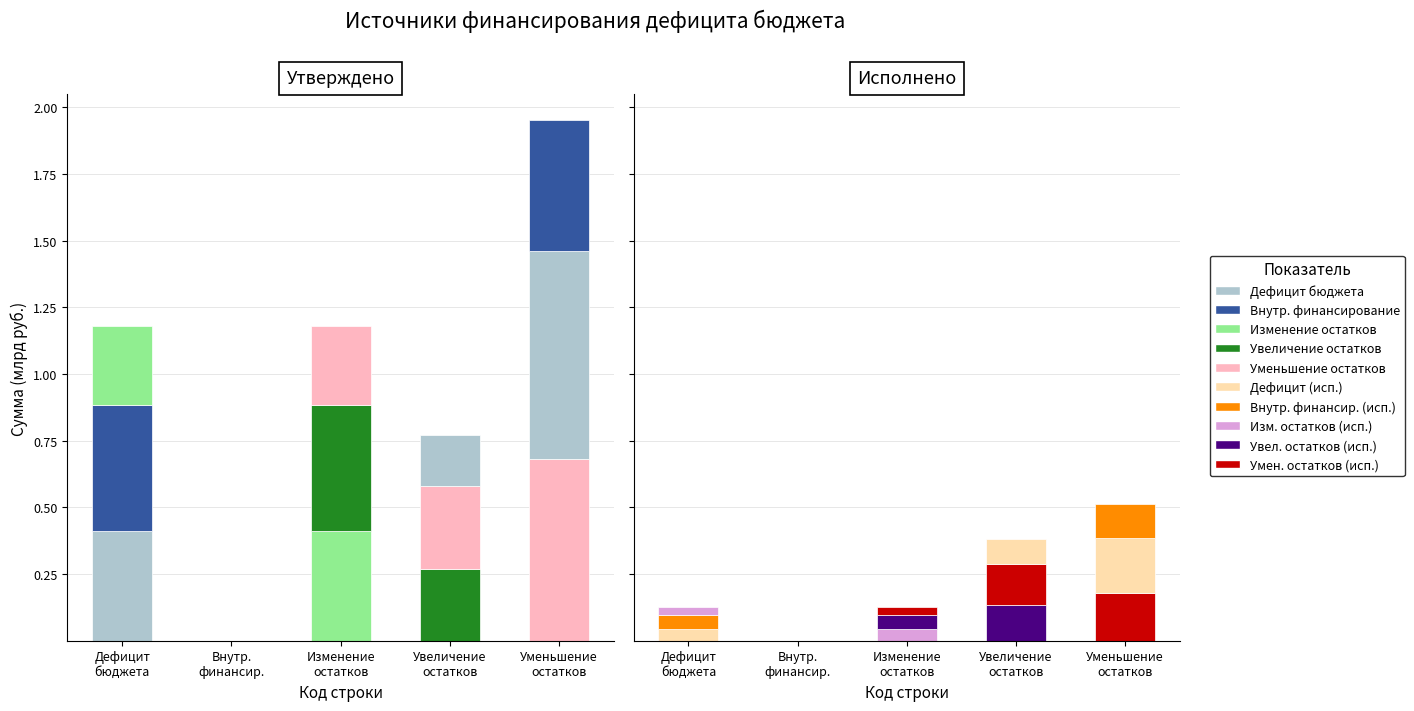

Is it true that Изменение остатков equals 0.7 at Уменьшение
остатков?

False